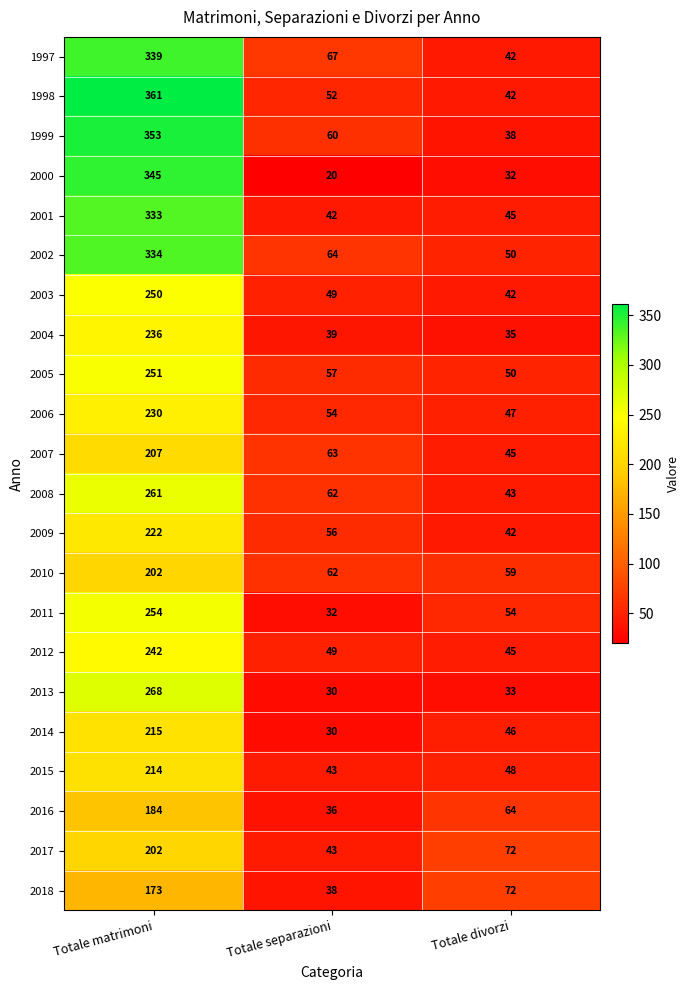

Rank the categories by 1997 value from highest to lowest.

Totale matrimoni, Totale separazioni, Totale divorzi